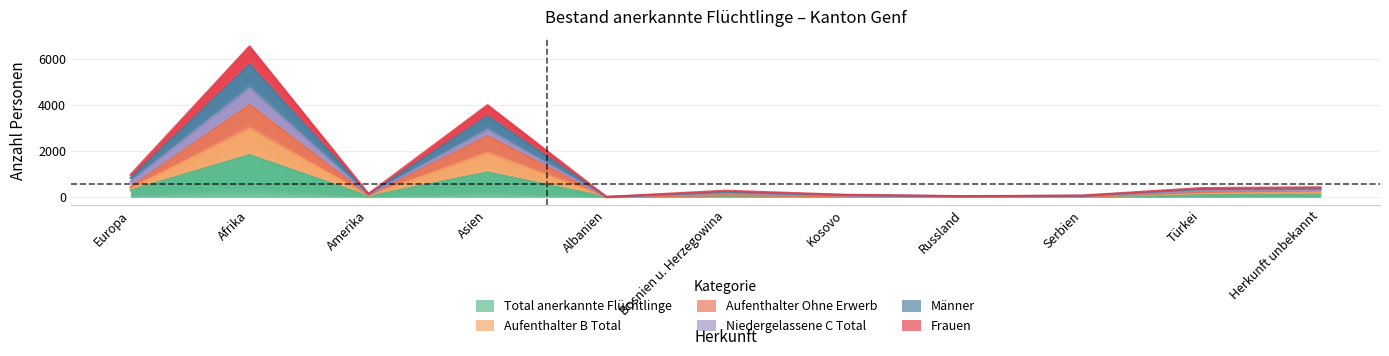

What is the spread (max minus min) of values at Russland?

37